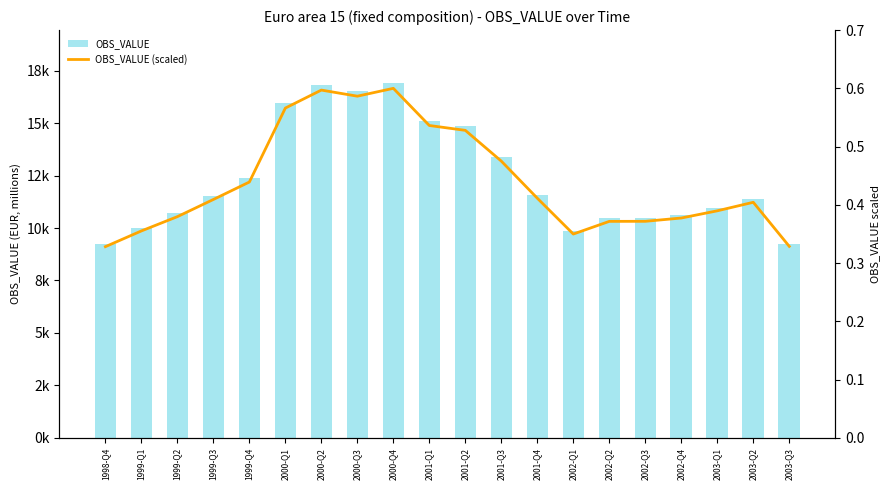

What is the highest value of the OBS_VALUE series?

16897.0